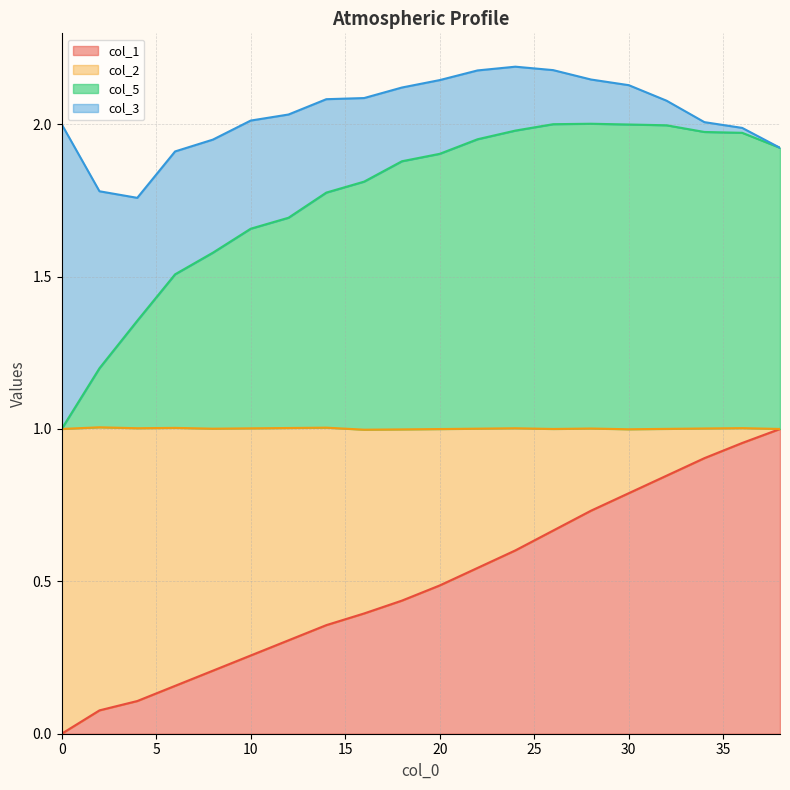

True or false: col_1 and col_5 intersect in this chart.

False